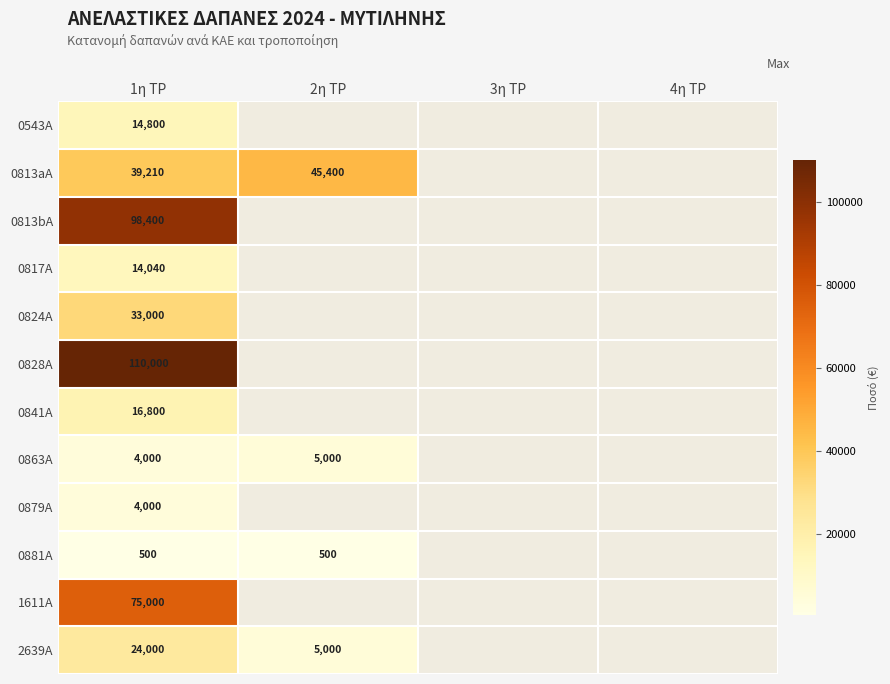

At how many categories does at least one series exceed 50303?

1